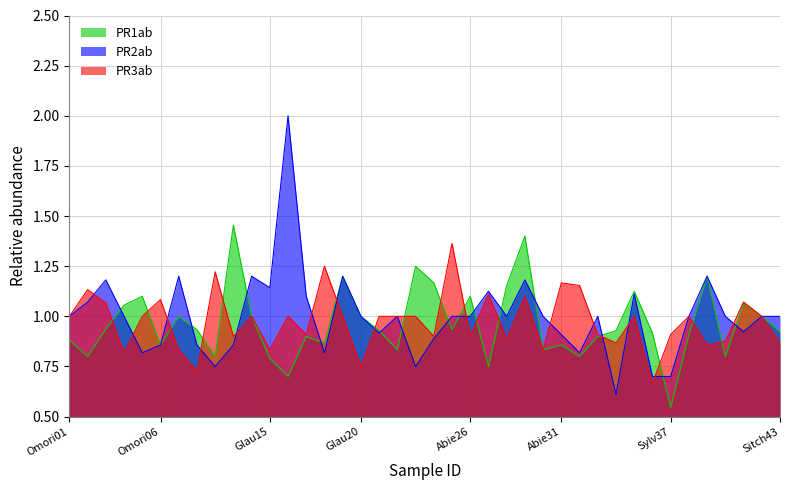

True or false: PR2ab has more than 1 interior local peaks.

True